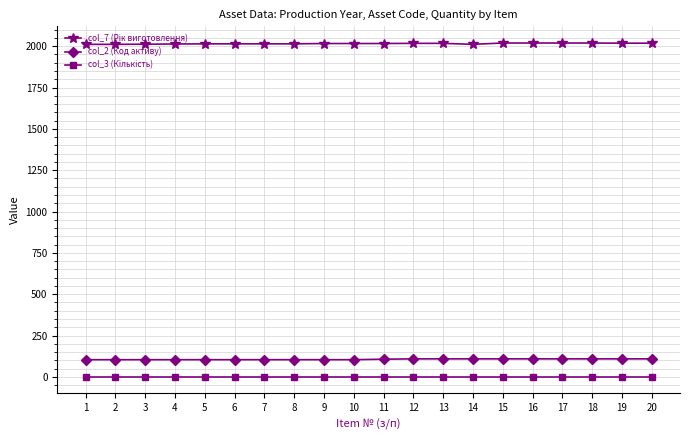

What is the total value across all series at 16?

2129